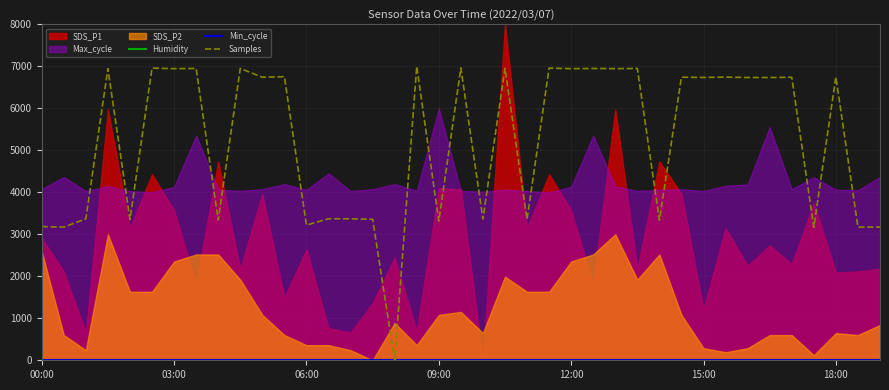

Count the number of categories in the chart.

39